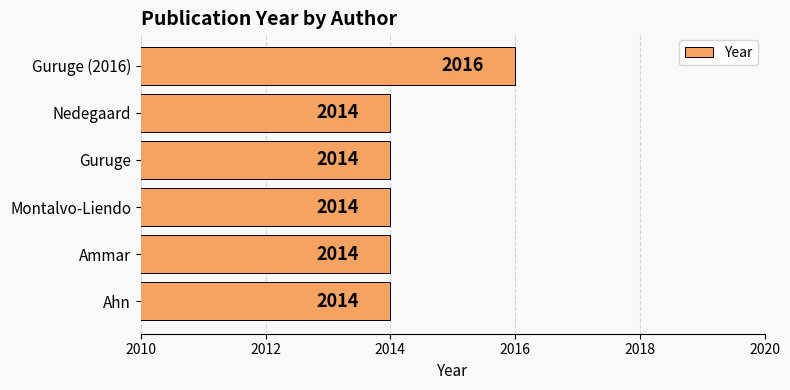

Count the values in the range 2014 to 2015.

5